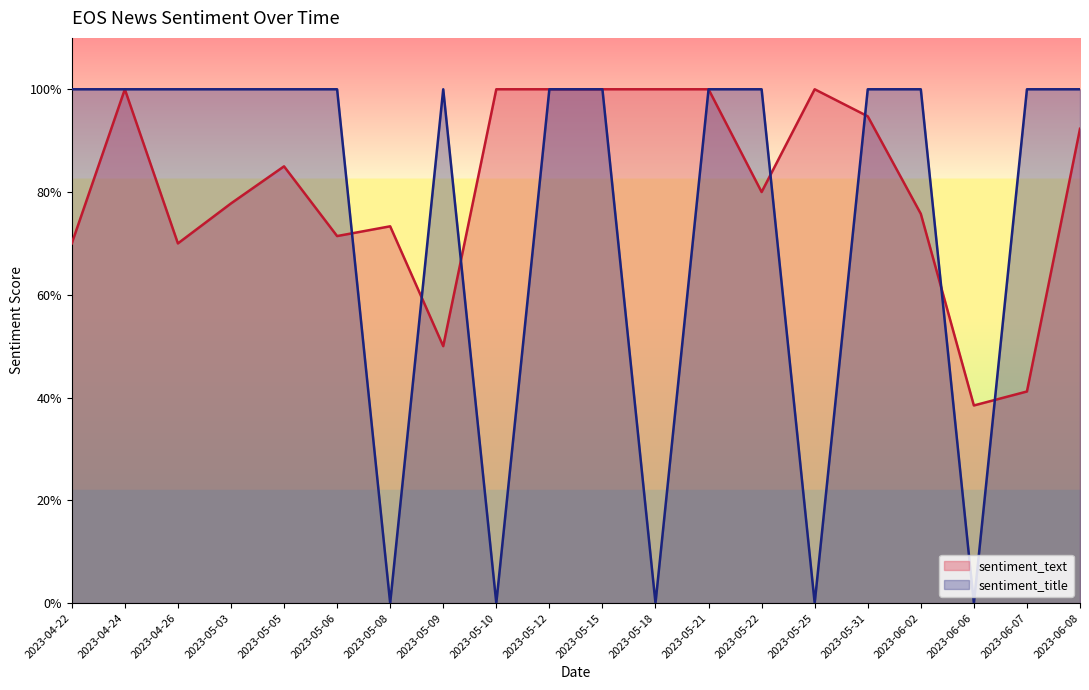

What is the maximum value shown in the chart?

1.0